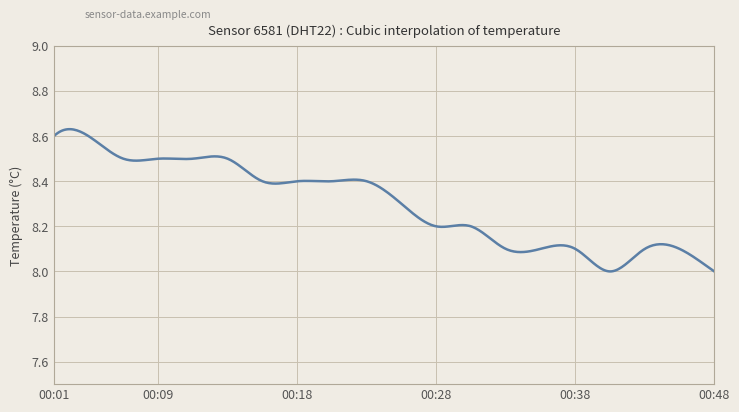

What is the difference between the maximum and minimum values?

0.6